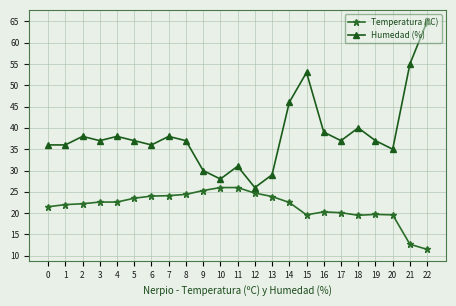

What is the smallest value displayed?

11.5